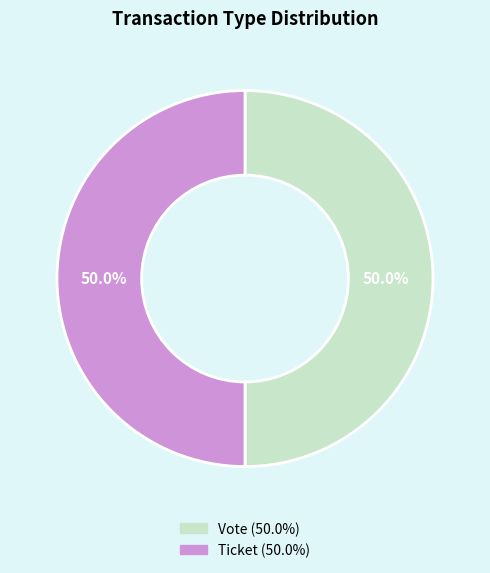

To the nearest percent, what is the average slice percentage?

50%